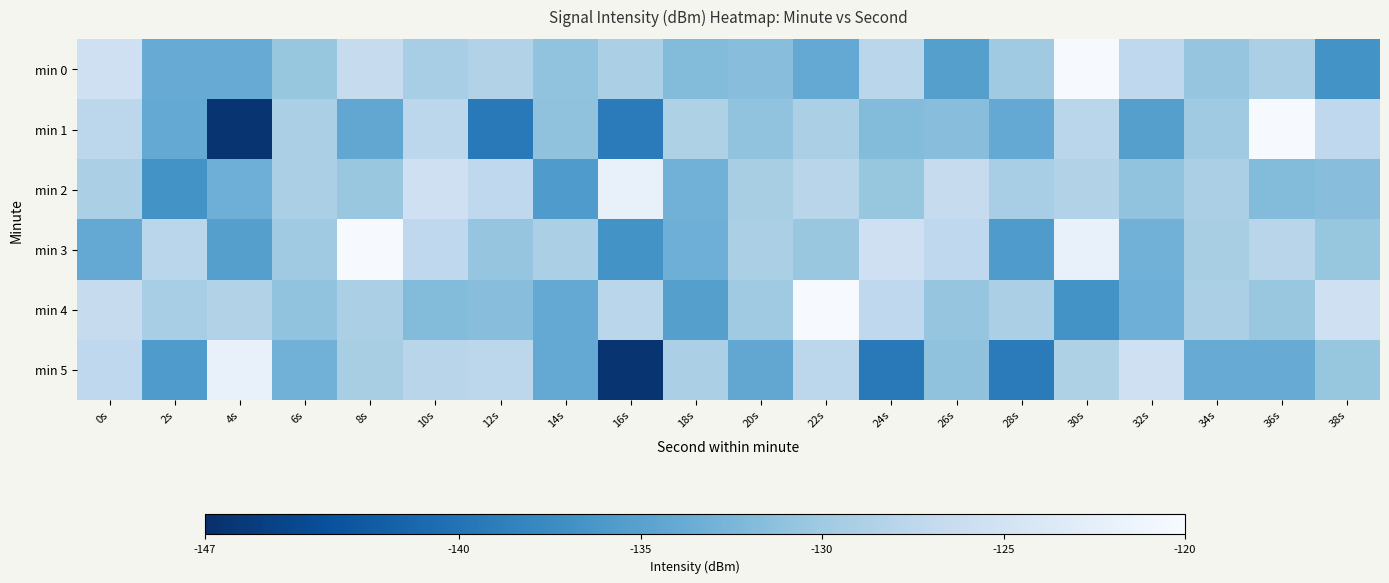

What is the spread (max minus min) of values at 18s?

6.6